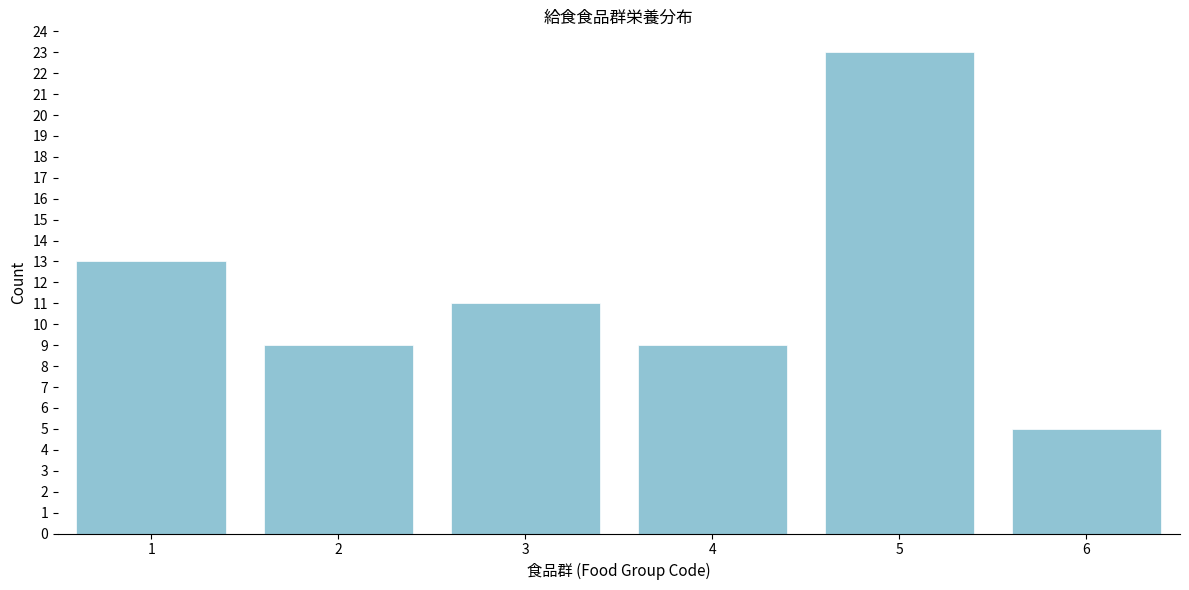

Reading left to right, transcribe this chart: for each bar, give the range it covers on the x-axis and its height. The values are not printed on the chart, so give them approximately, as read against the axis.

0.5 to 1.5: 13
1.5 to 2.5: 9
2.5 to 3.5: 11
3.5 to 4.5: 9
4.5 to 5.5: 23
5.5 to 6.5: 5